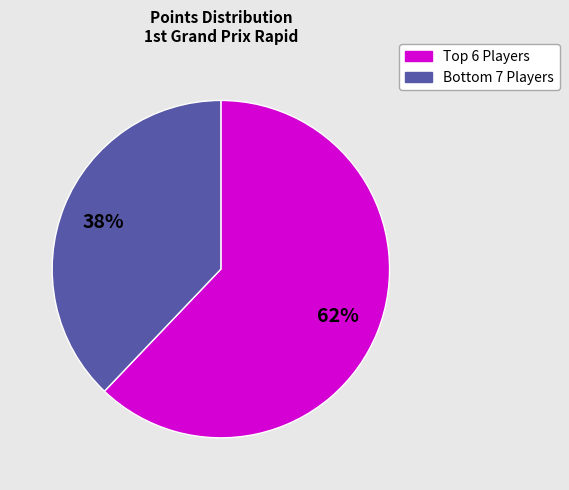

Is there a majority slice in this chart?

Yes